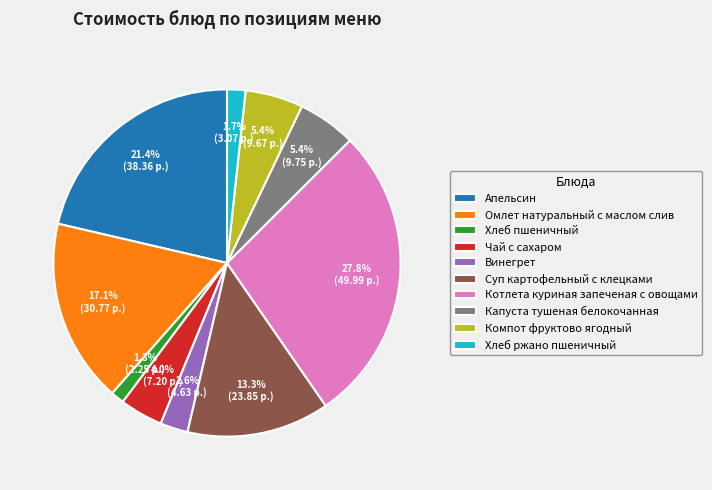

What percentage is the Суп картофельный с клецками slice, to the nearest percent?

13%